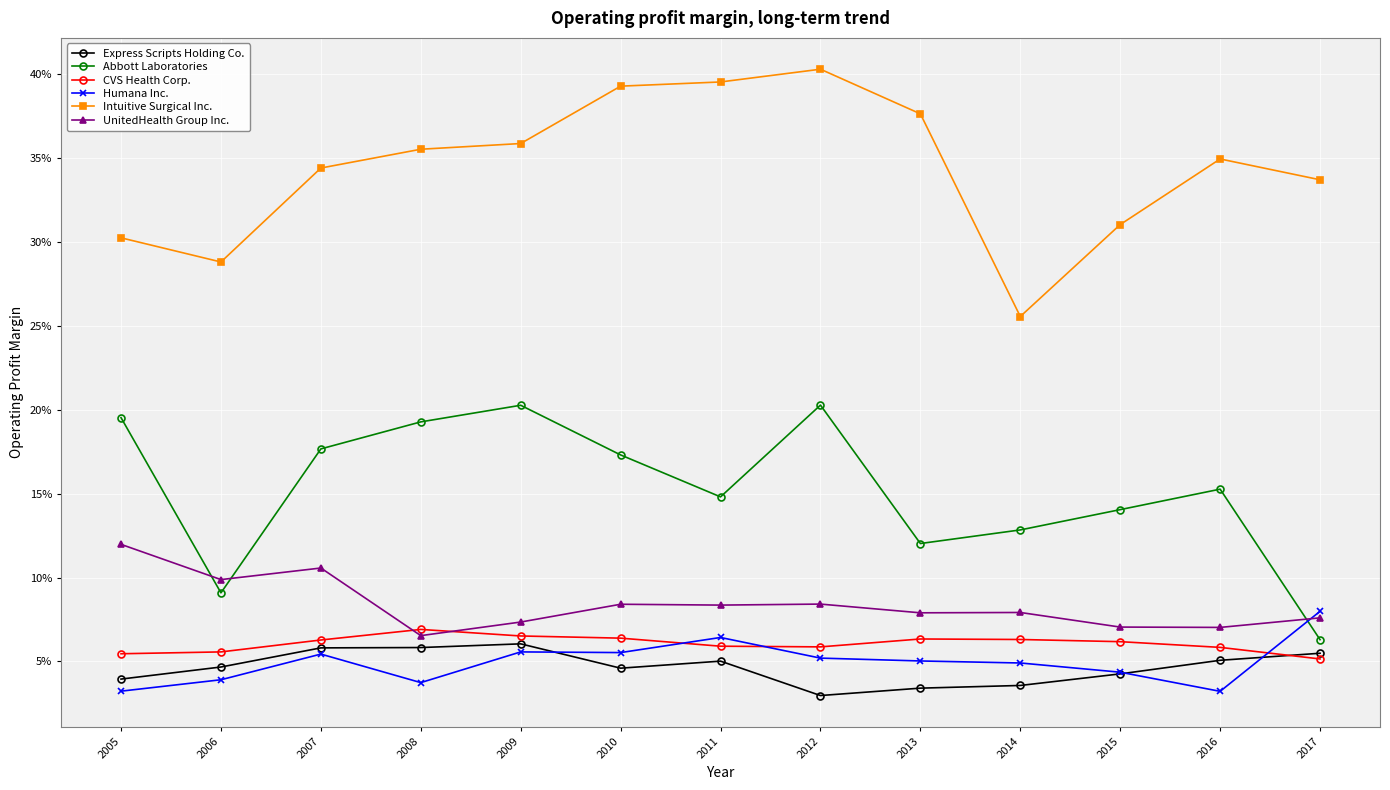

The Humana Inc. series shows 0.1 at 2017. True or false?

False